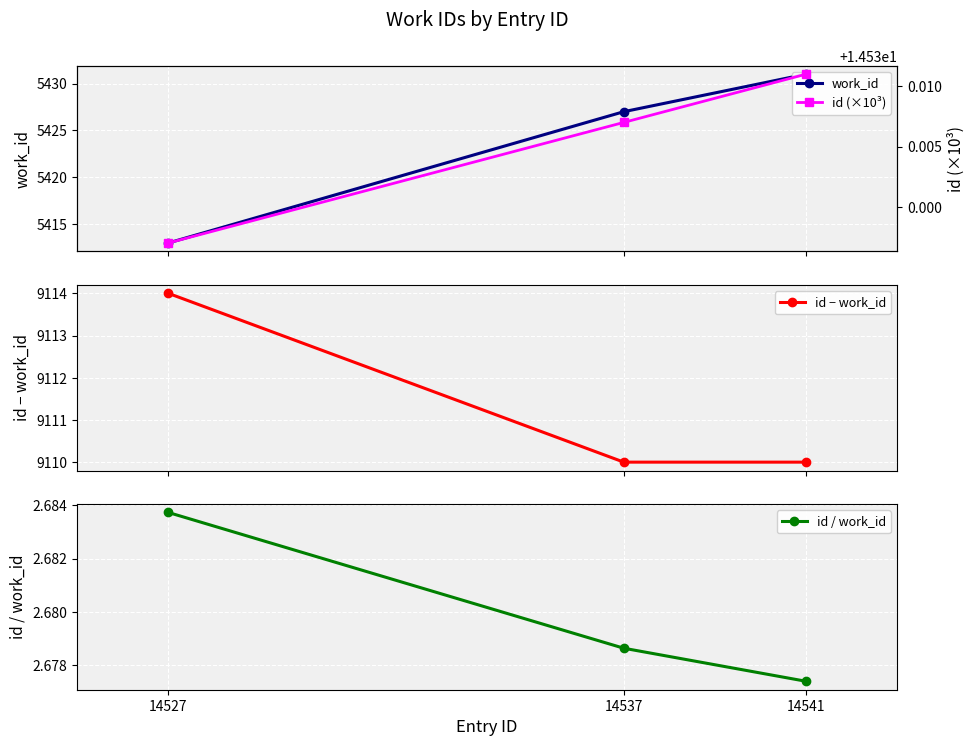

Which series has the widest spread of values?

work_id